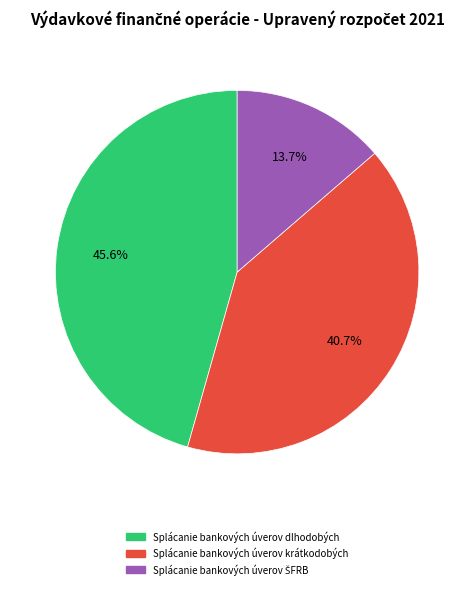

Which has a higher value, Splácanie bankových úverov krátkodobých or Splácanie bankových úverov dlhodobých?

Splácanie bankových úverov dlhodobých